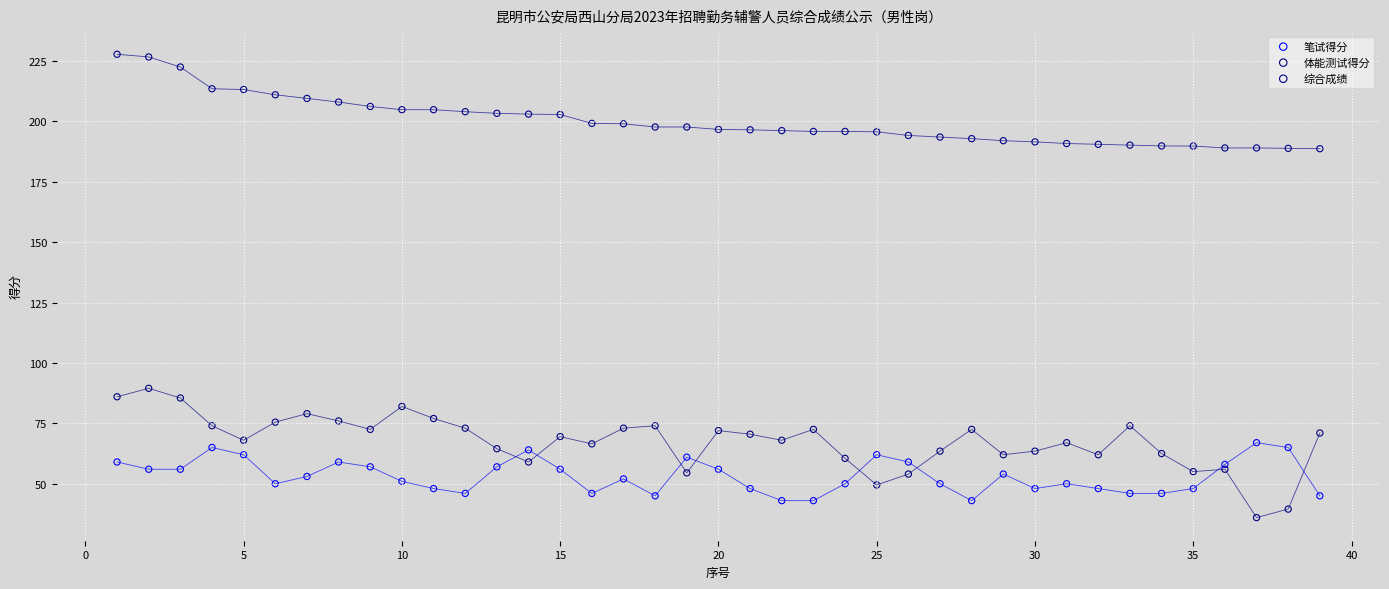

What is the X range (max minus min) for the scatter plot?

38.0